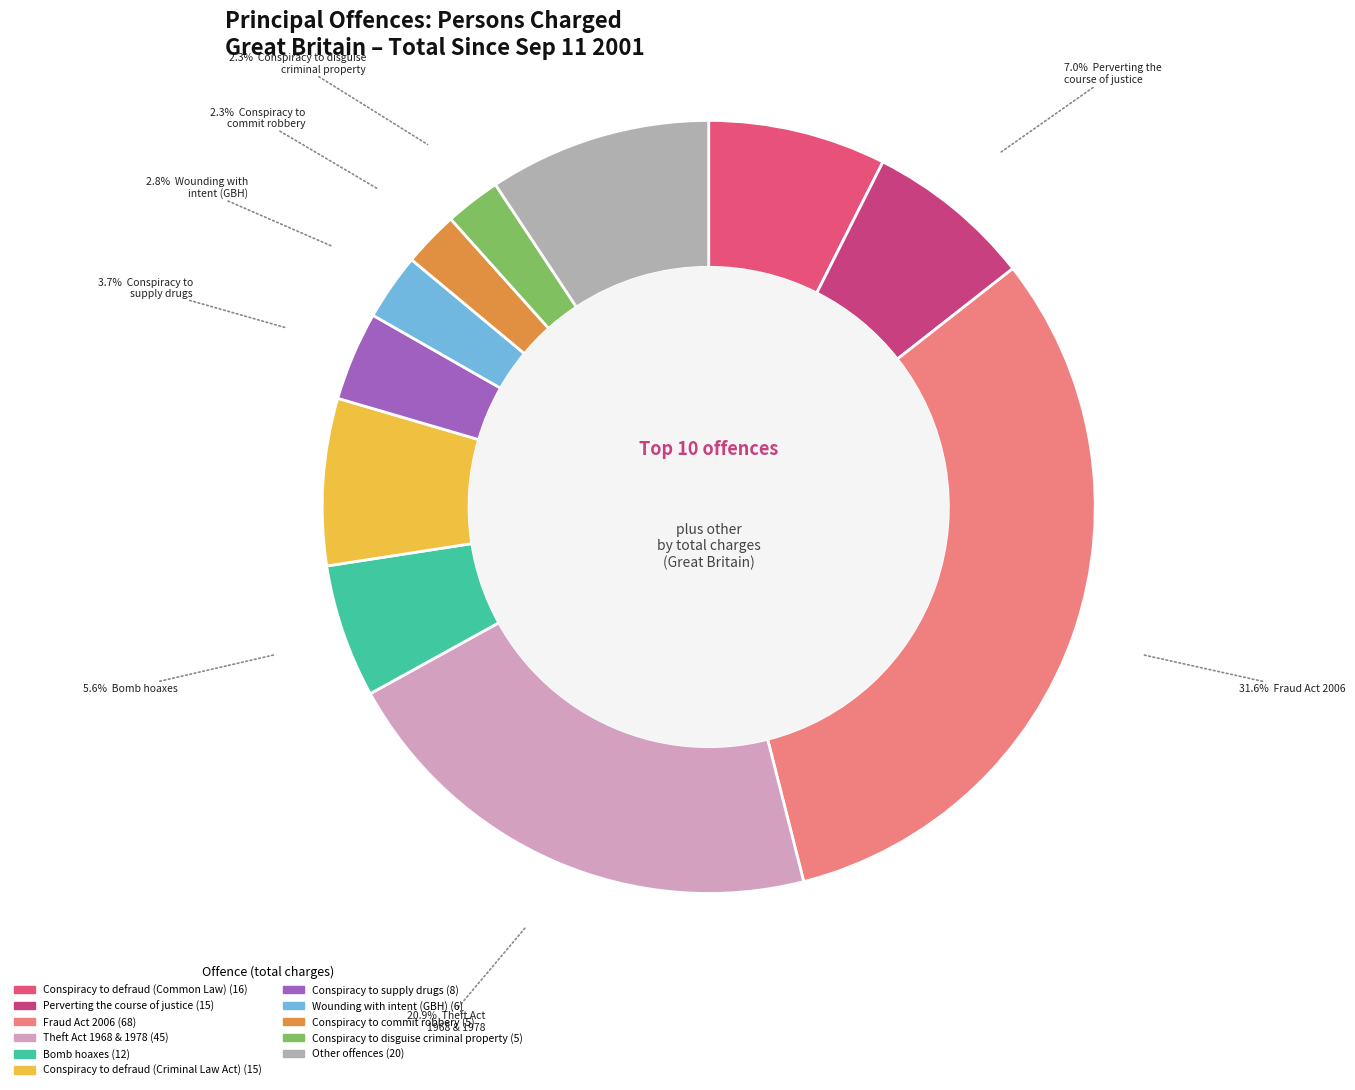

Count the number of slices in the pie.

11